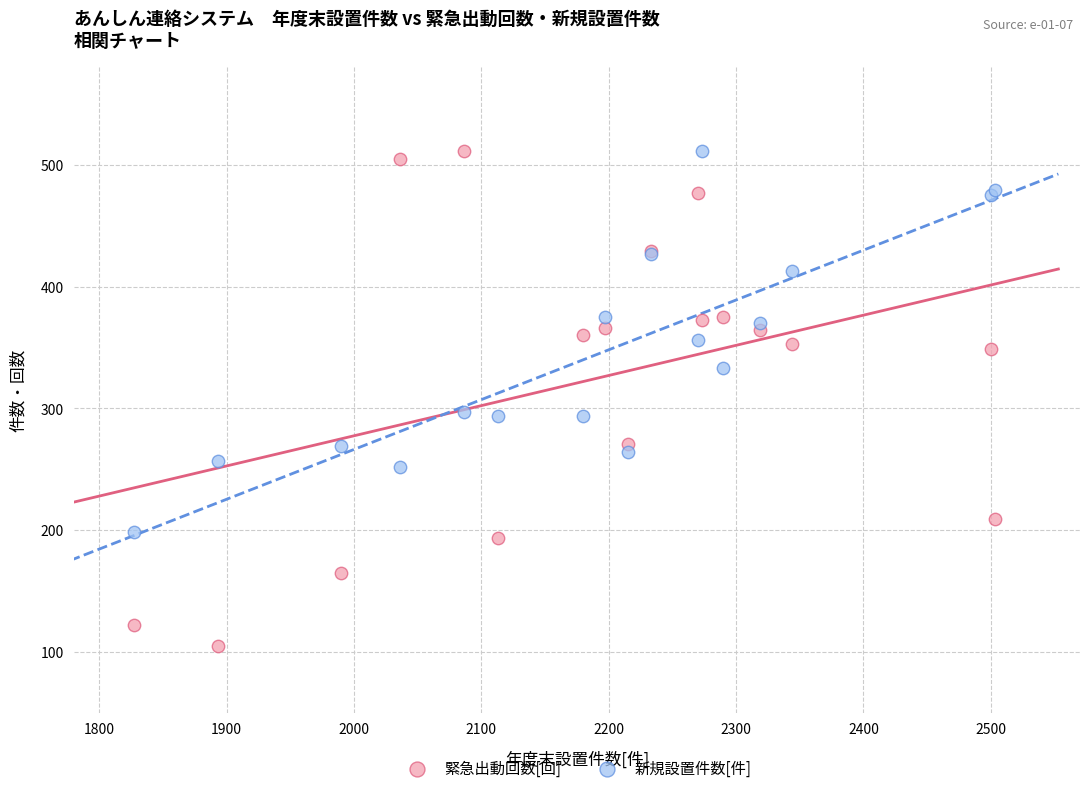

Which series contains the lowest Y value?

緊急出動回数[回]